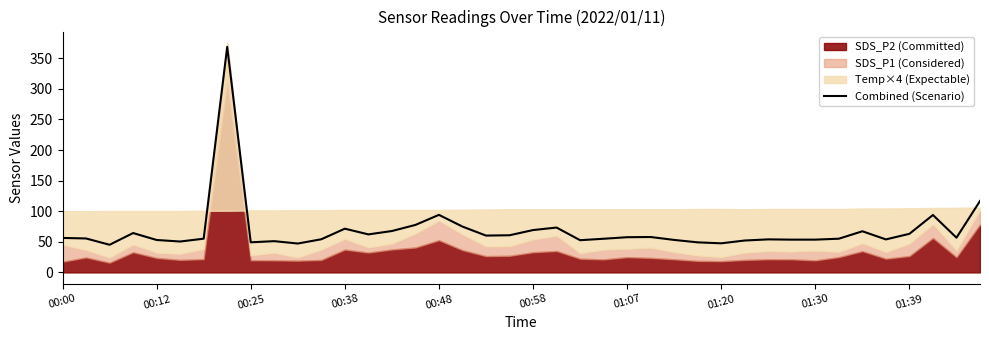

What is the difference between the values at 31 and 17?

21.3